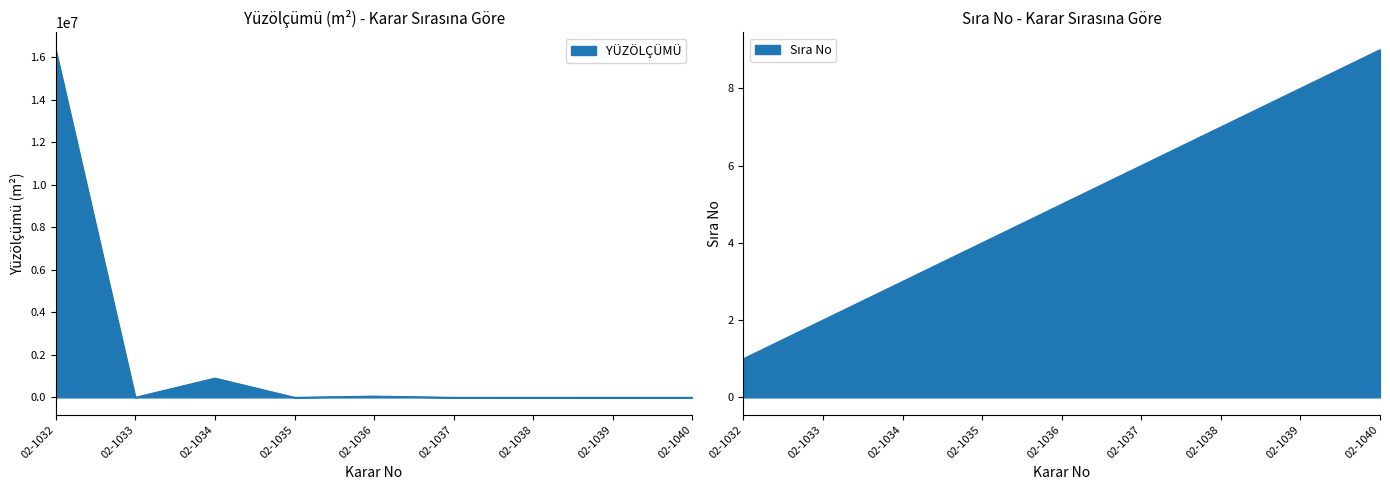

The value at 02-1039 is 948.0. True or false?

True